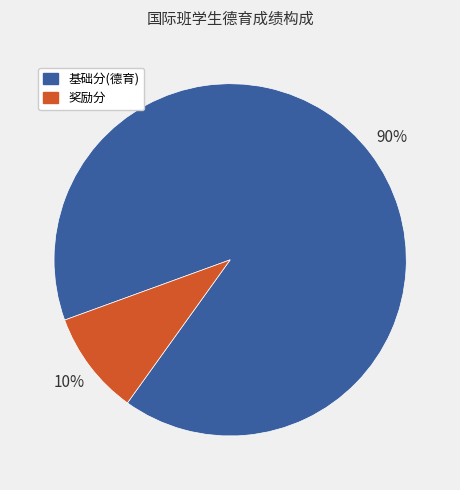

To the nearest percent, what percentage of the pie is 基础分(德育)?

90%